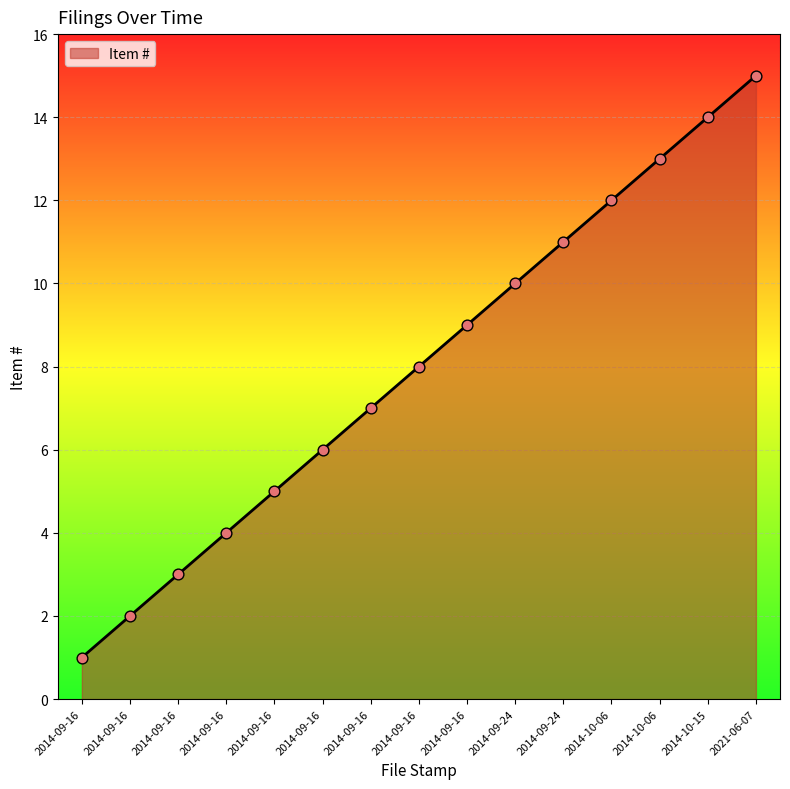

What is the ratio of the value at 2014-09-16 to the value at 2014-09-24?

0.6